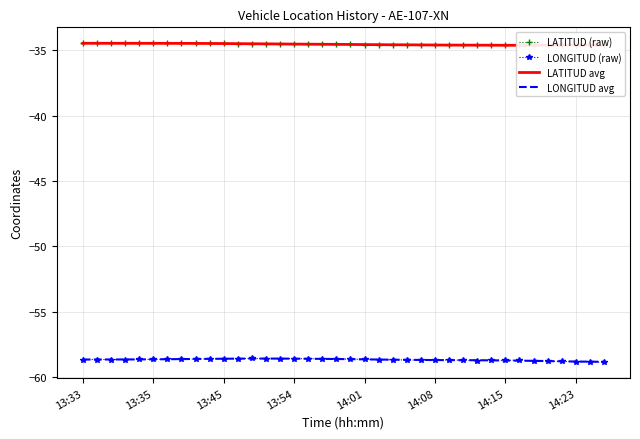

What is the value of the LONGITUD avg point at the 26th from the left?

-58.7